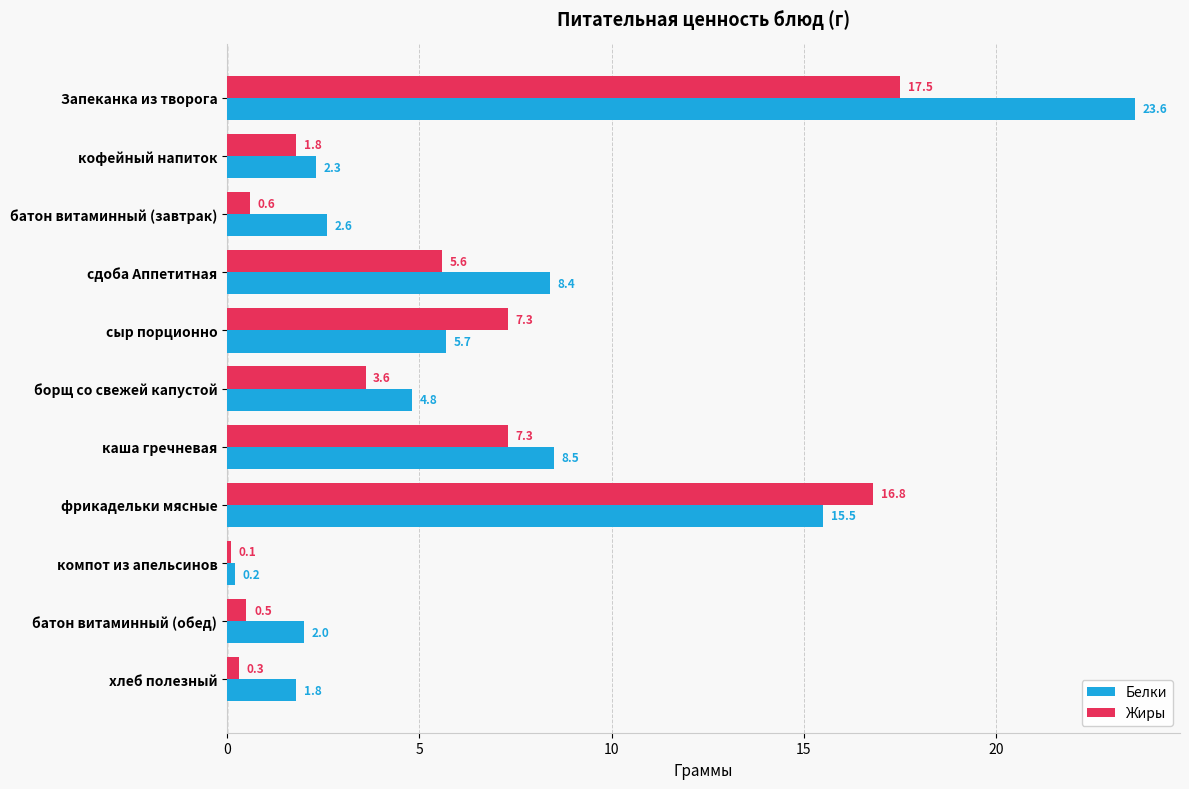

At which category does the chart reach its minimum across all series?

компот из апельсинов